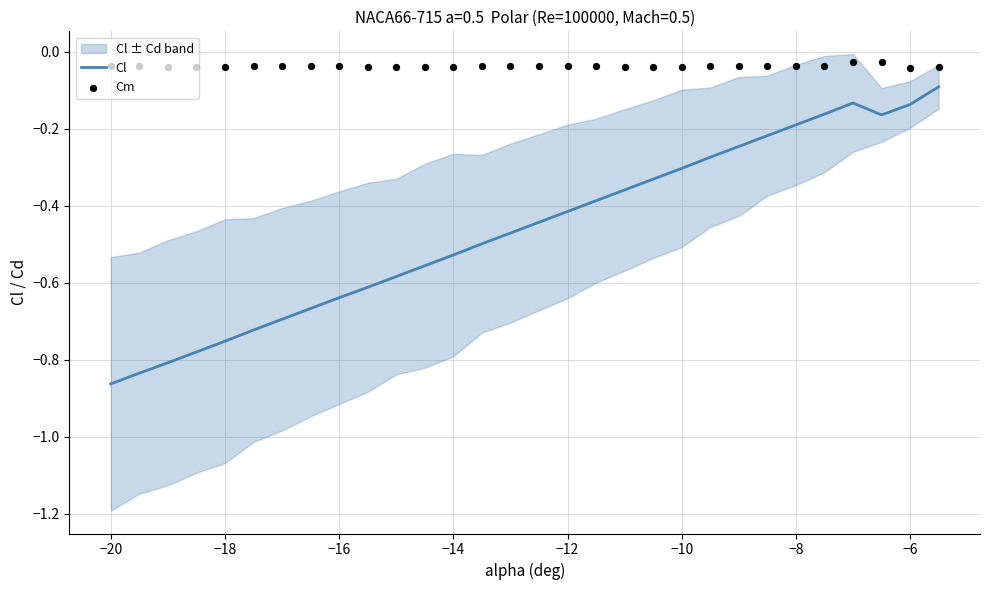

Which series contains the lowest Y value?

Cl